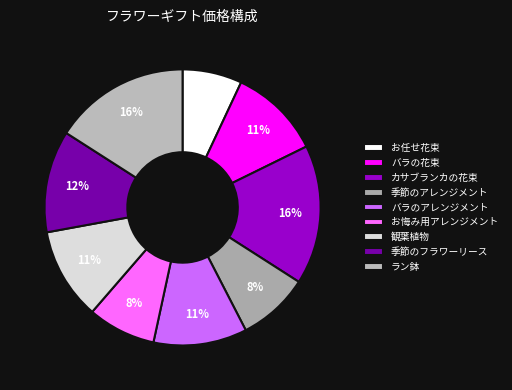

Combined, do バラのアレンジメント and 観葉植物 account for over 50%?

No